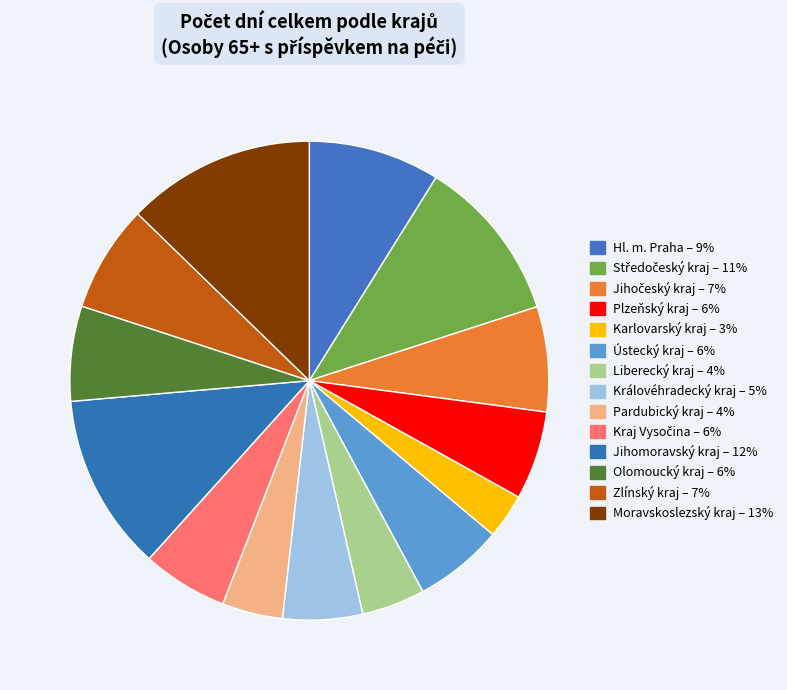

How many slices are in this pie chart?

14